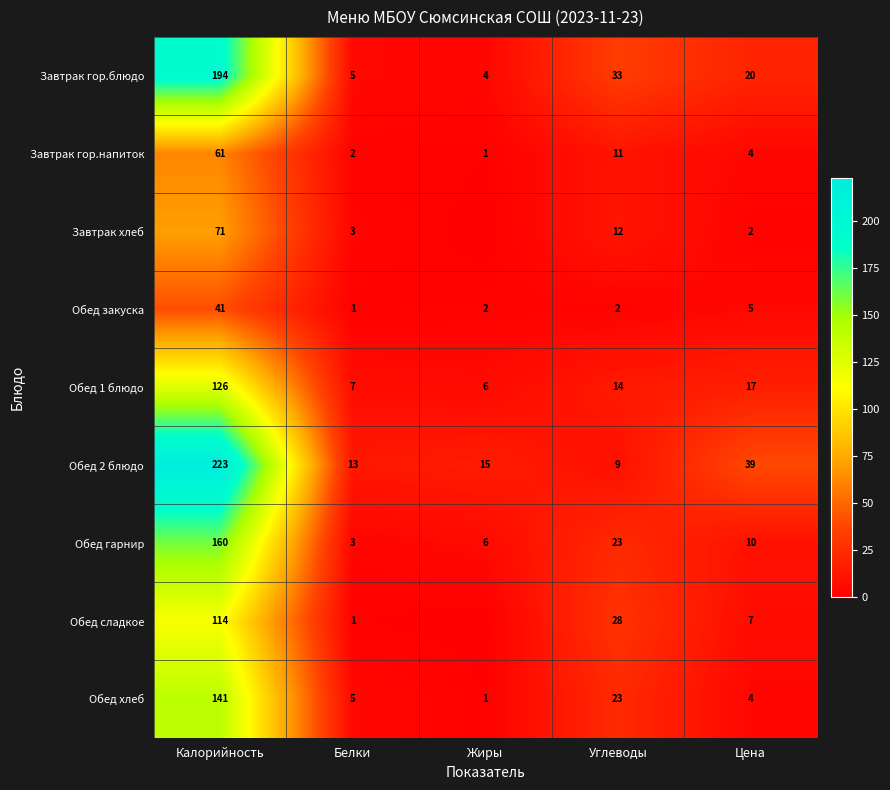

What is the total value across all series at Углеводы?

155